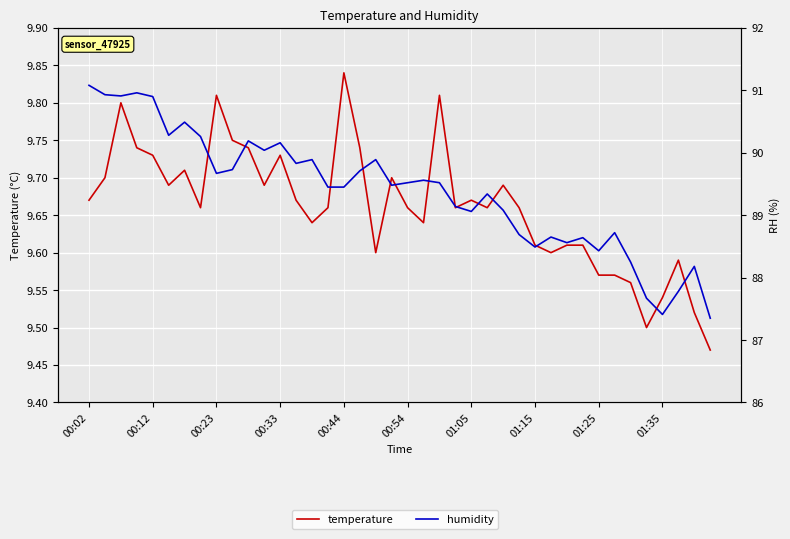

What is the difference between the highest and lowest values at 15?

79.8